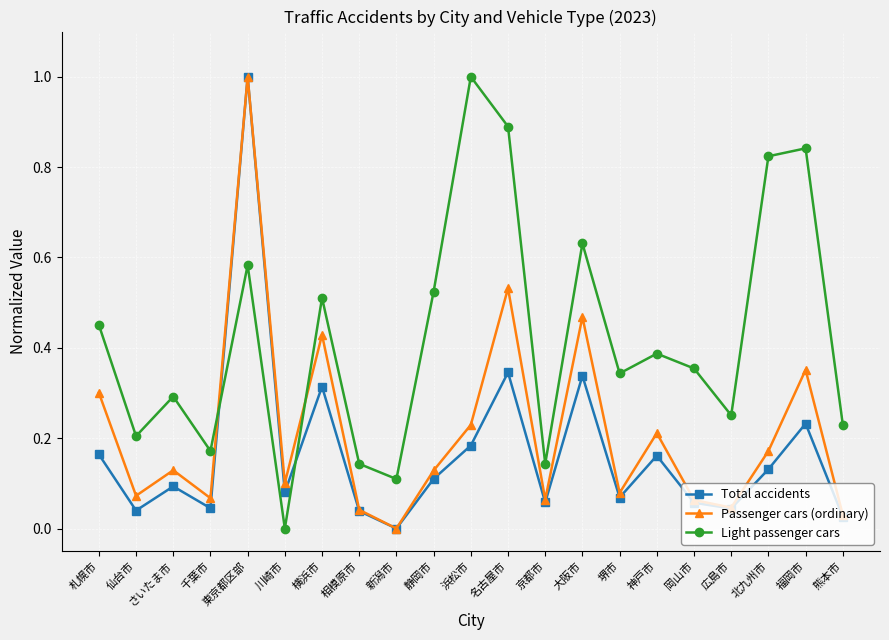

How many positive values does the Passenger cars (ordinary) series have?

20